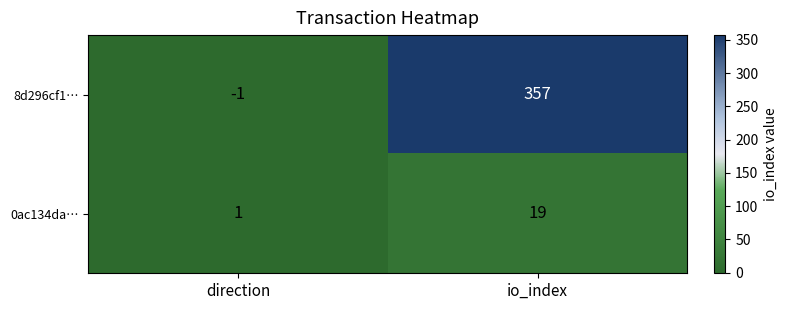

Which series changed the most between direction and io_index?

8d296cf1…